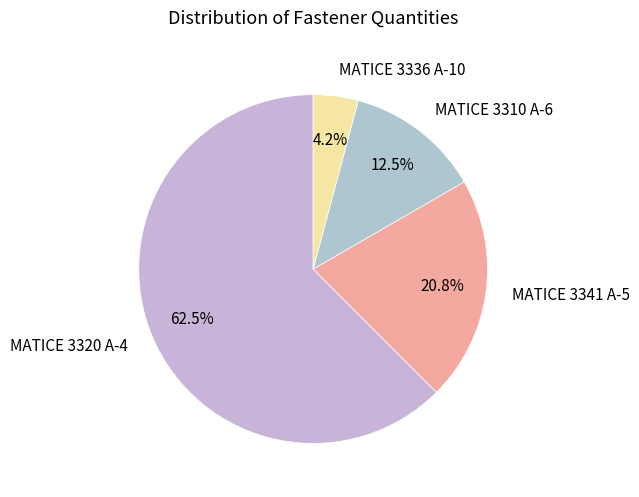

Rank the categories by value from highest to lowest.

MATICE 3320 A-4, MATICE 3341 A-5, MATICE 3310 A-6, MATICE 3336 A-10